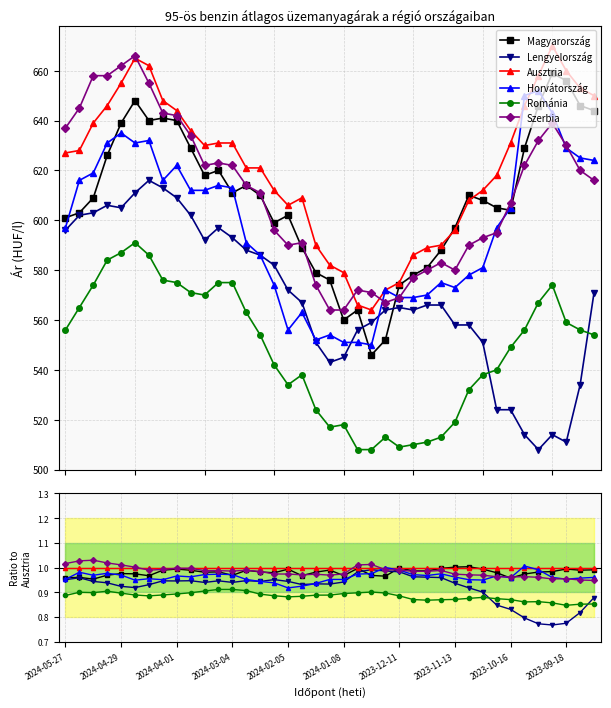

Reading left to right, what are all the values shown in this chart?

Magyarország: 1.0	1.0	1.0	1.0	1.0	1.0	1.0	1.0	1.0	1.0	1.0	1.0	1.0	1.0	1.0	1.0	1.0	1.0	1.0	1.0	1.0	1.0	1.0	1.0	1.0	1.0	1.0	1.0	1.0	1.0	1.0	1.0	1.0	1.0	1.0	1.0	1.0	1.0	1.0
Lengyelország: 1.0	1.0	0.9	0.9	0.9	0.9	0.9	0.9	0.9	0.9	0.9	0.9	0.9	0.9	0.9	1.0	0.9	0.9	0.9	0.9	0.9	1.0	1.0	1.0	1.0	1.0	1.0	1.0	0.9	0.9	0.9	0.8	0.8	0.8	0.8	0.8	0.8	0.8	0.9
Ausztria: 1.0	1.0	1.0	1.0	1.0	1.0	1.0	1.0	1.0	1.0	1.0	1.0	1.0	1.0	1.0	1.0	1.0	1.0	1.0	1.0	1.0	1.0	1.0	1.0	1.0	1.0	1.0	1.0	1.0	1.0	1.0	1.0	1.0	1.0	1.0	1.0	1.0	1.0	1.0
Horvátország: 1.0	1.0	1.0	1.0	1.0	0.9	1.0	1.0	1.0	1.0	1.0	1.0	1.0	1.0	0.9	0.9	0.9	0.9	0.9	1.0	1.0	1.0	1.0	1.0	1.0	1.0	1.0	1.0	1.0	1.0	0.9	1.0	1.0	1.0	1.0	1.0	1.0	1.0	1.0
Románia: 0.9	0.9	0.9	0.9	0.9	0.9	0.9	0.9	0.9	0.9	0.9	0.9	0.9	0.9	0.9	0.9	0.9	0.9	0.9	0.9	0.9	0.9	0.9	0.9	0.9	0.9	0.9	0.9	0.9	0.9	0.9	0.9	0.9	0.9	0.9	0.9	0.8	0.9	0.9
Szerbia: 1.0	1.0	1.0	1.0	1.0	1.0	1.0	1.0	1.0	1.0	1.0	1.0	1.0	1.0	1.0	1.0	1.0	1.0	1.0	1.0	1.0	1.0	1.0	1.0	1.0	1.0	1.0	1.0	1.0	1.0	1.0	1.0	1.0	1.0	1.0	1.0	1.0	0.9	0.9